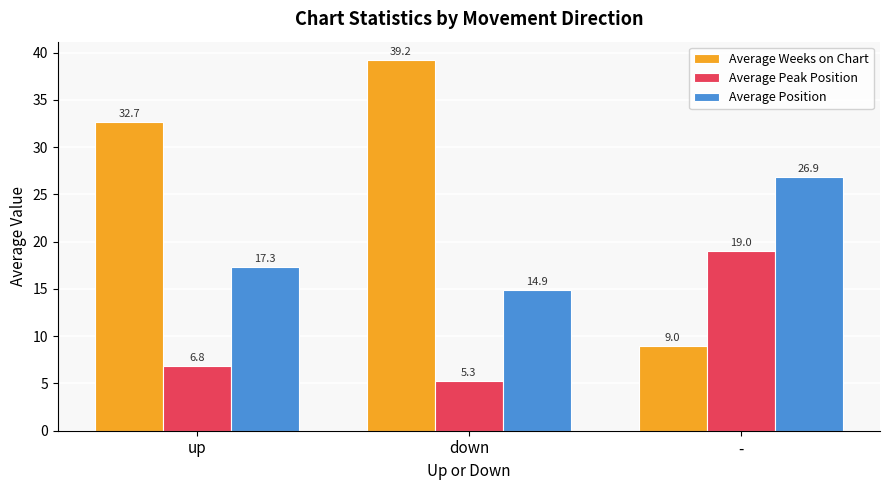

How many data points in Average Position are above 17?

2